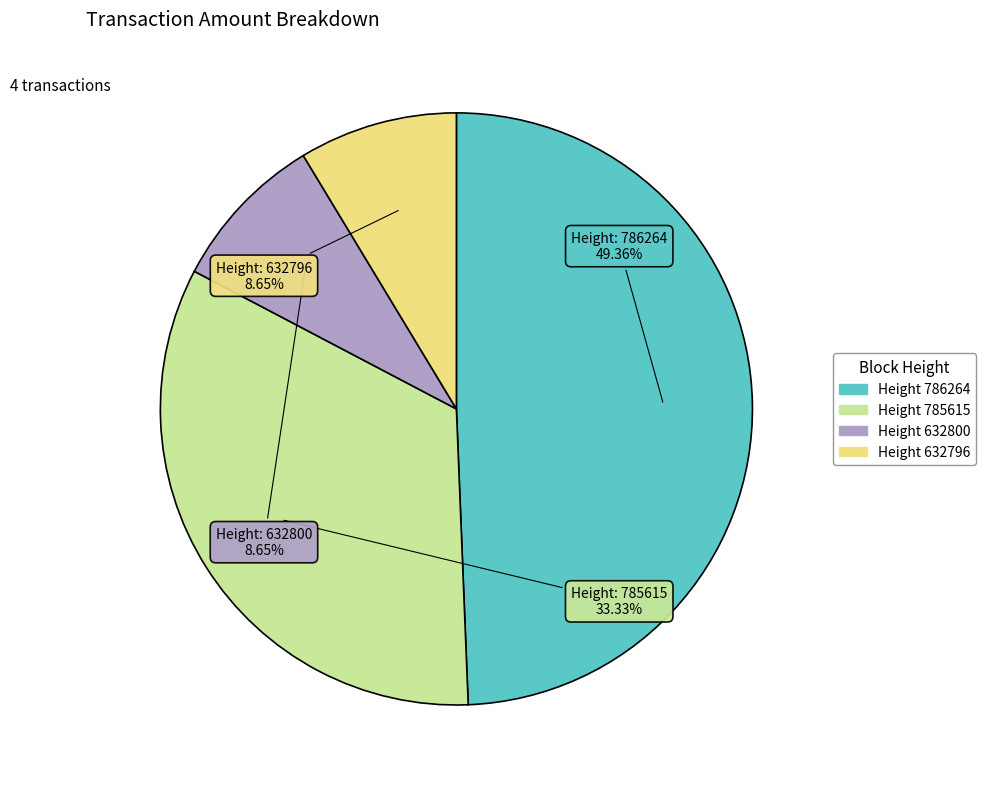

How many slices are in this pie chart?

4